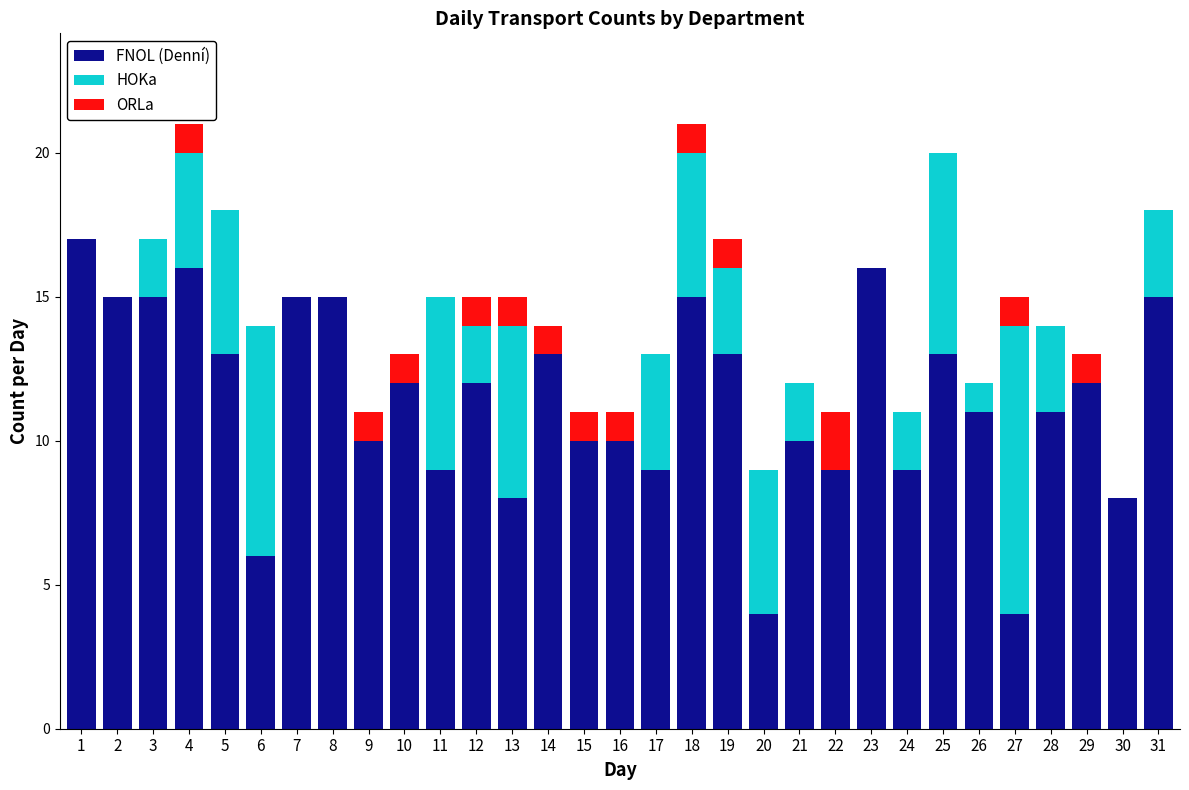

What is the sum of all FNOL (Denní) values?

355